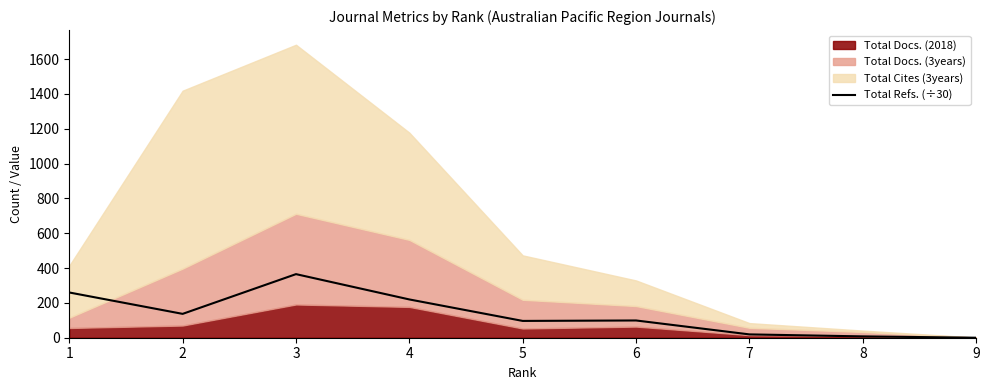

Reading left to right, transcribe all the data shown in this chart.

1=259.9	2=137.0	3=365.3	4=219.9	5=96.5	6=99.1	7=19.1	8=7.6	9=0.0